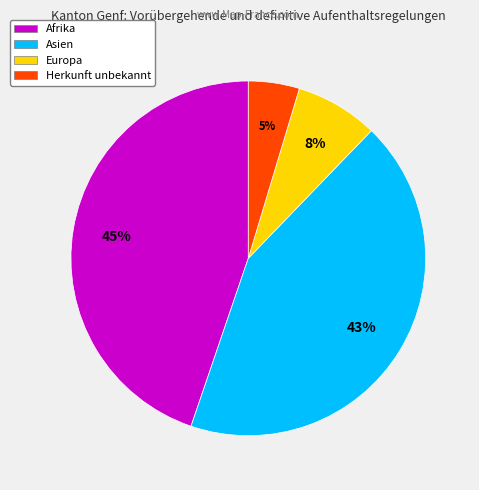

Does any single category account for the majority?

No